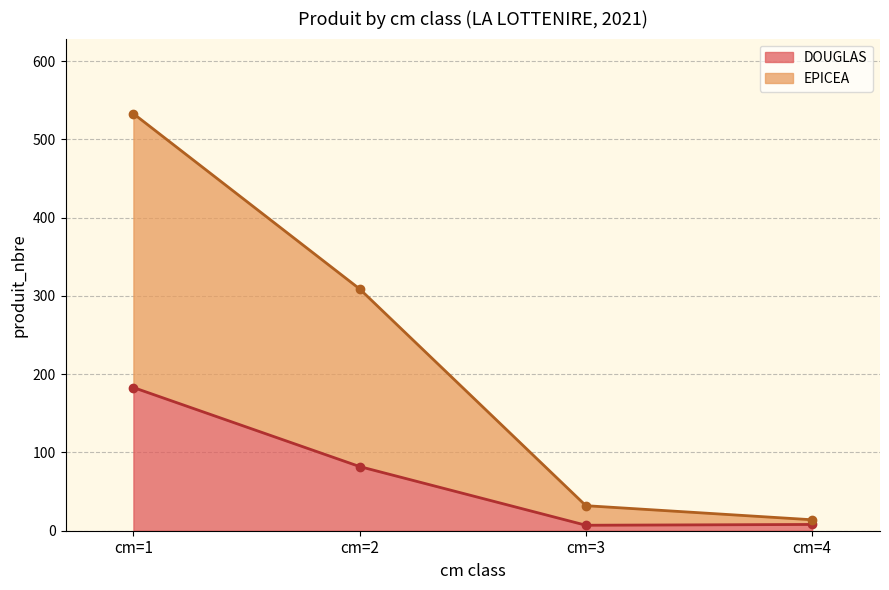

Where is the first local minimum for DOUGLAS (line)?

cm=3